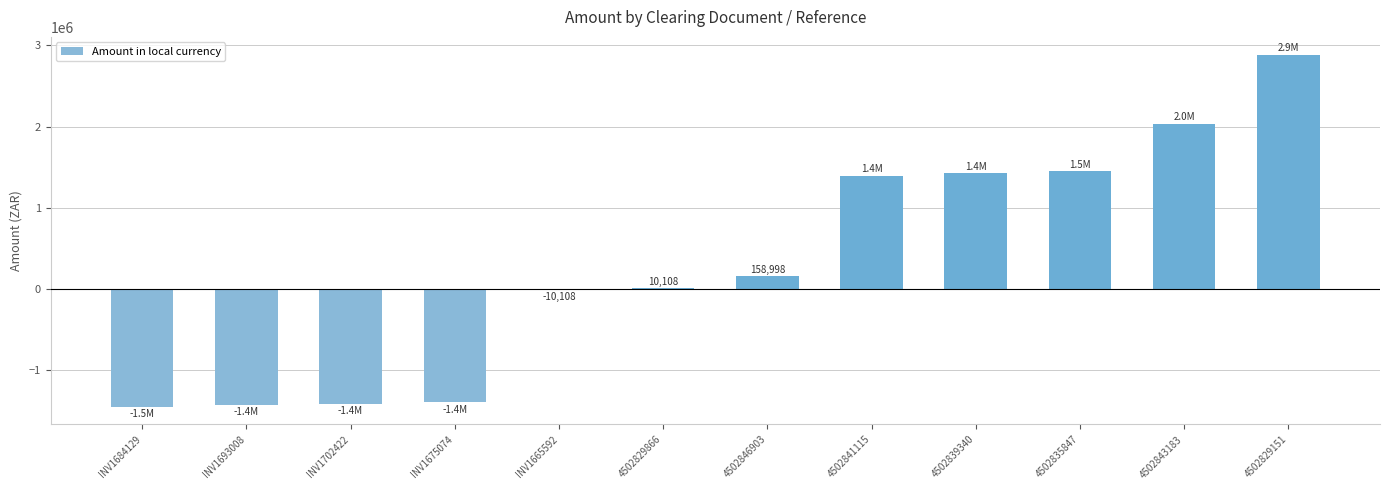

Which has a higher value, 4502843183 or INV1684129?

4502843183